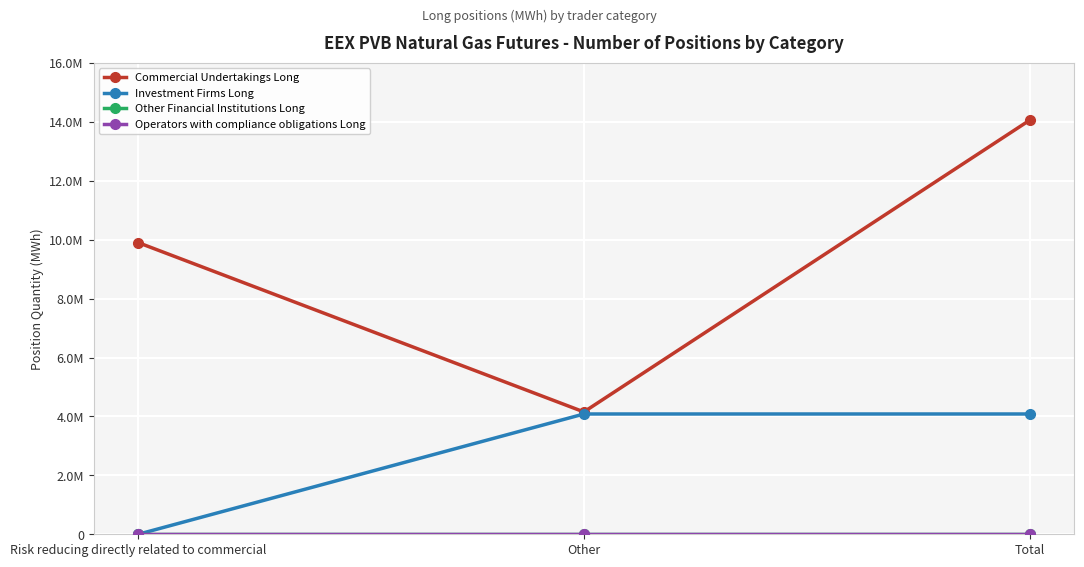

Is it true that Operators with compliance obligations Long equals 0 at Total?

True